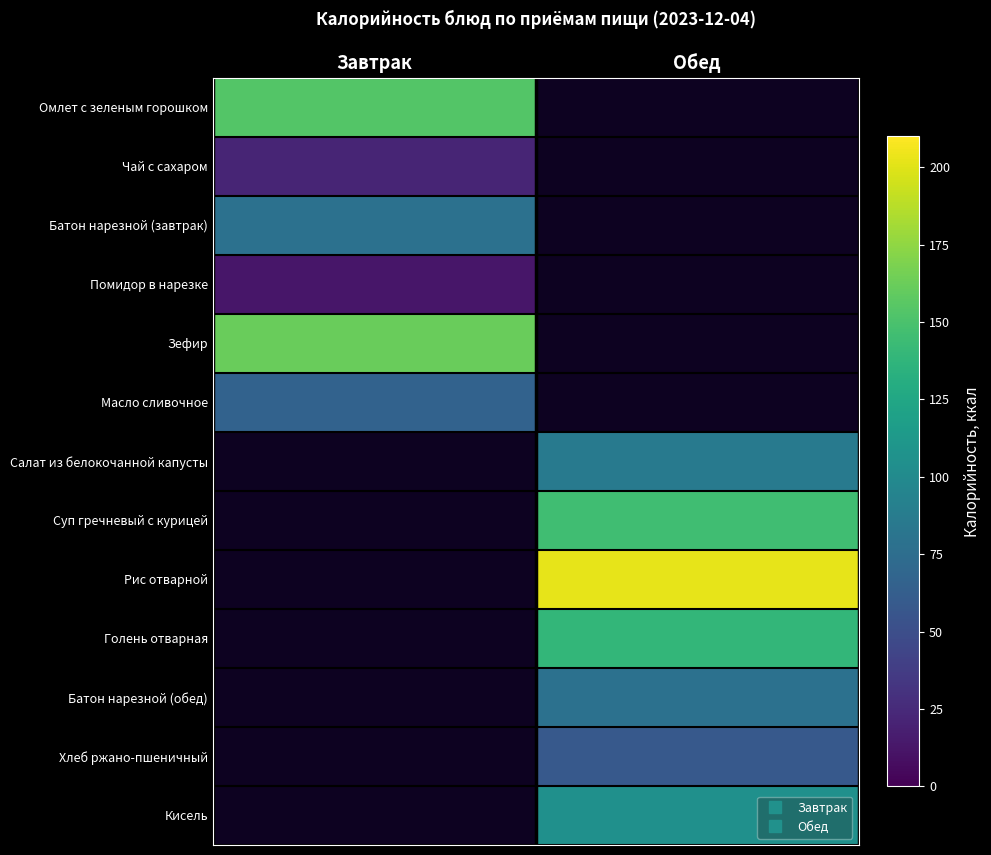

Reading right to left, what are all the values shown in this chart?

Омлет с зеленым горошком: Обед=0.0	Завтрак=153.5
Чай с сахаром: Обед=0.0	Завтрак=21.4
Батон нарезной (завтрак): Обед=0.0	Завтрак=78.5
Помидор в нарезке: Обед=0.0	Завтрак=12.8
Зефир: Обед=0.0	Завтрак=161.7
Масло сливочное: Обед=0.0	Завтрак=66.1
Салат из белокочанной капусты: Обед=85.8	Завтрак=0.0
Суп гречневый с курицей: Обед=145.8	Завтрак=0.0
Рис отварной: Обед=202.2	Завтрак=0.0
Голень отварная: Обед=139.3	Завтрак=0.0
Батон нарезной (обед): Обед=78.5	Завтрак=0.0
Хлеб ржано-пшеничный: Обед=58.7	Завтрак=0.0
Кисель: Обед=105.6	Завтрак=0.0